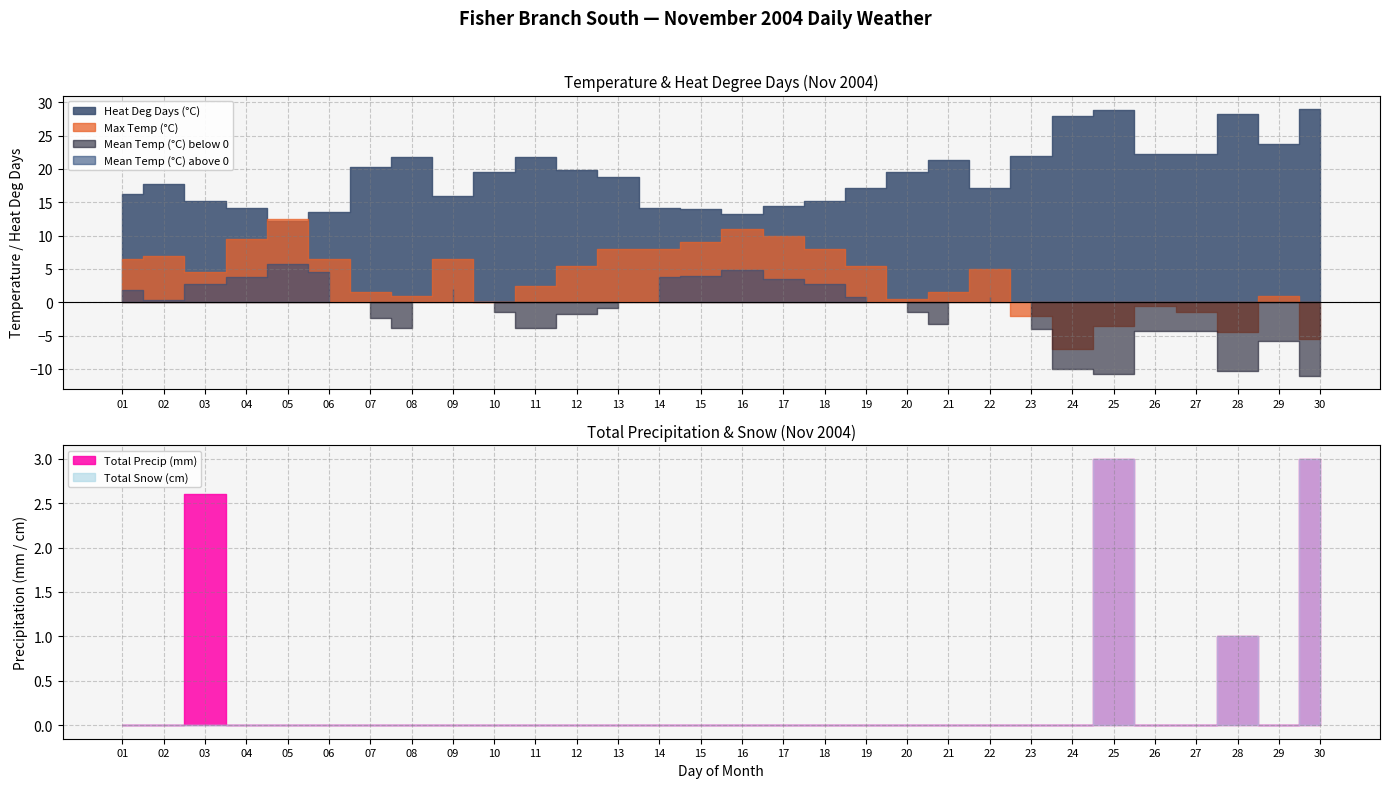

What is the total value across all series at 23?

16.0